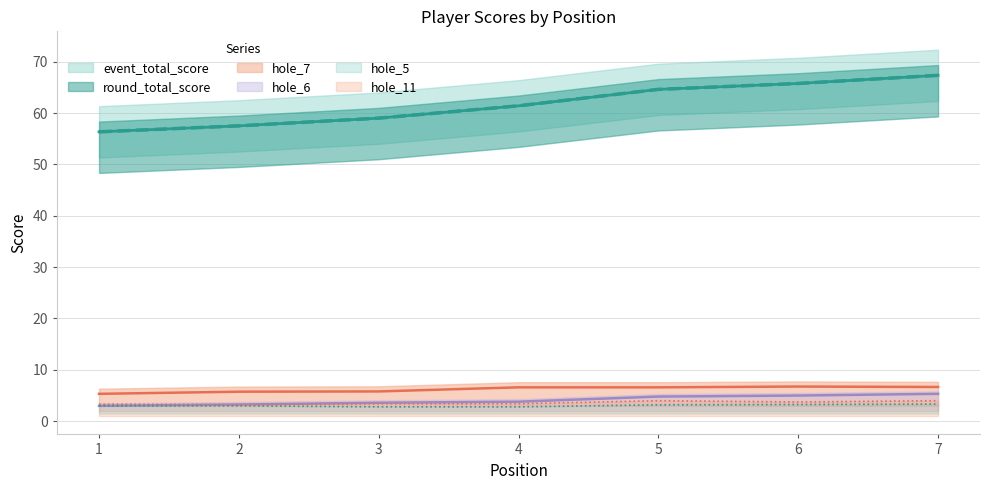

The hole_11 series shows 3.2 at 2. True or false?

True